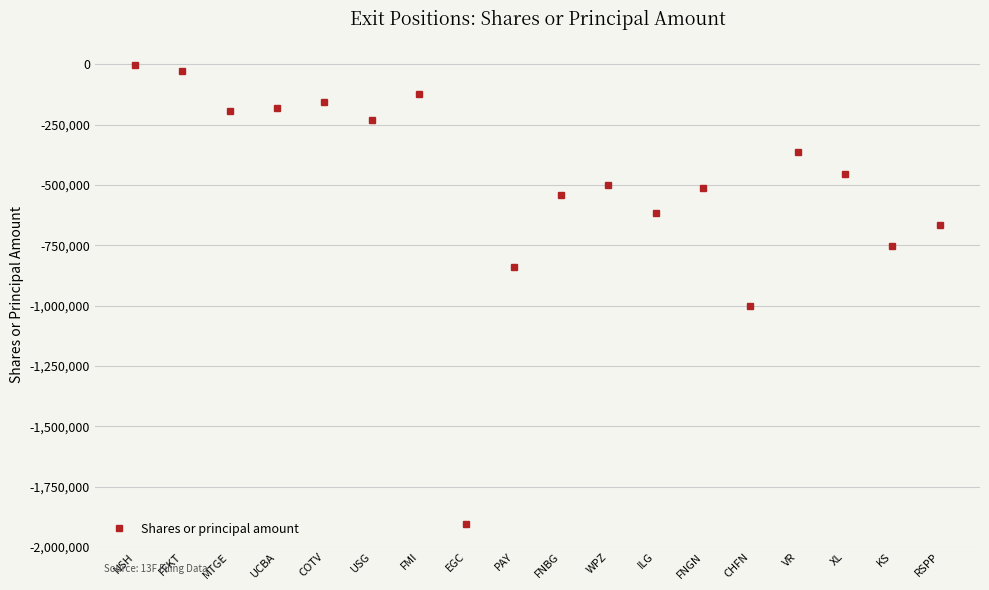

What is the change in value from USG to CHFN?

-768469